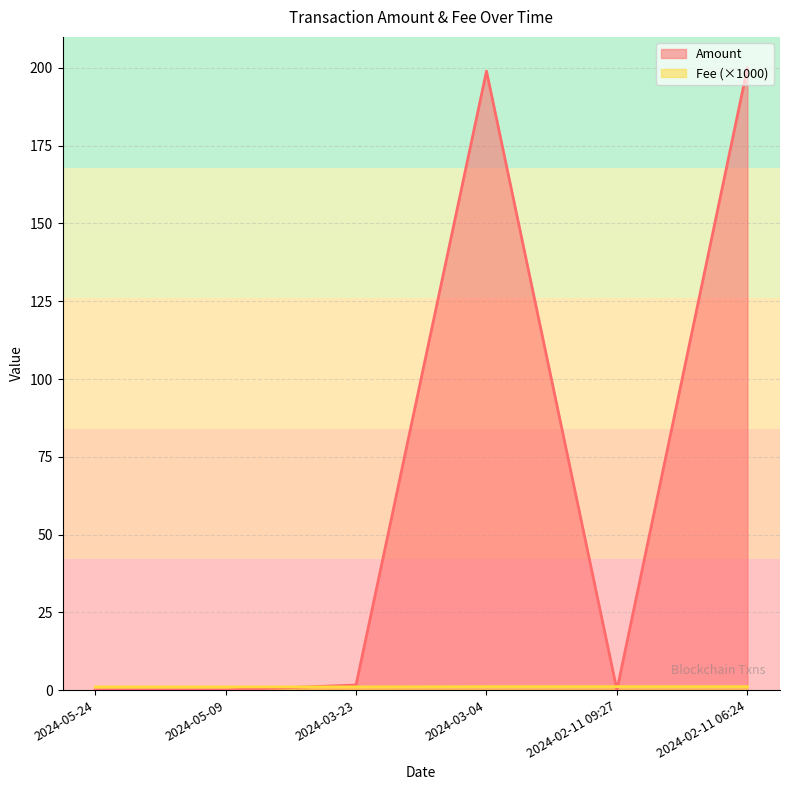

Which series has the largest total across all categories?

Amount